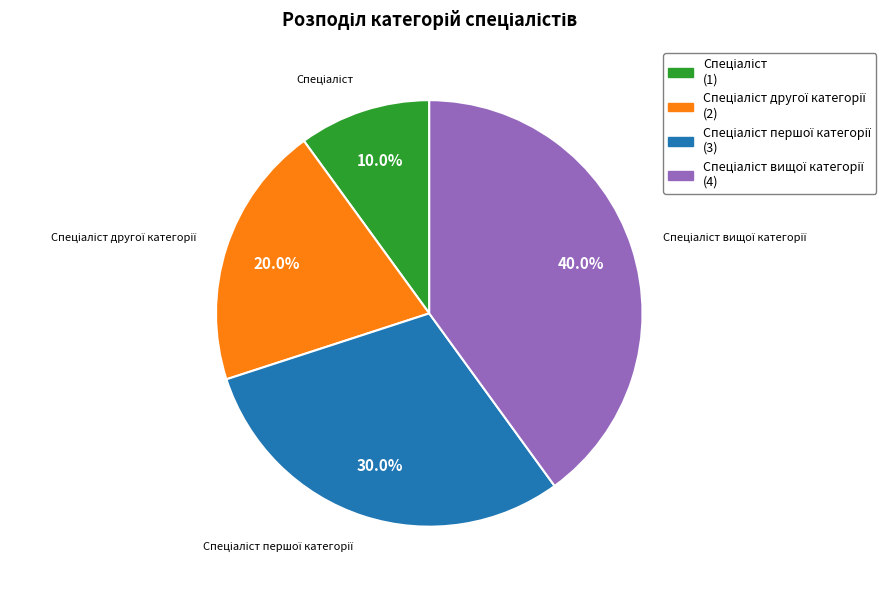

Is there any slice that represents more than half of the pie?

No